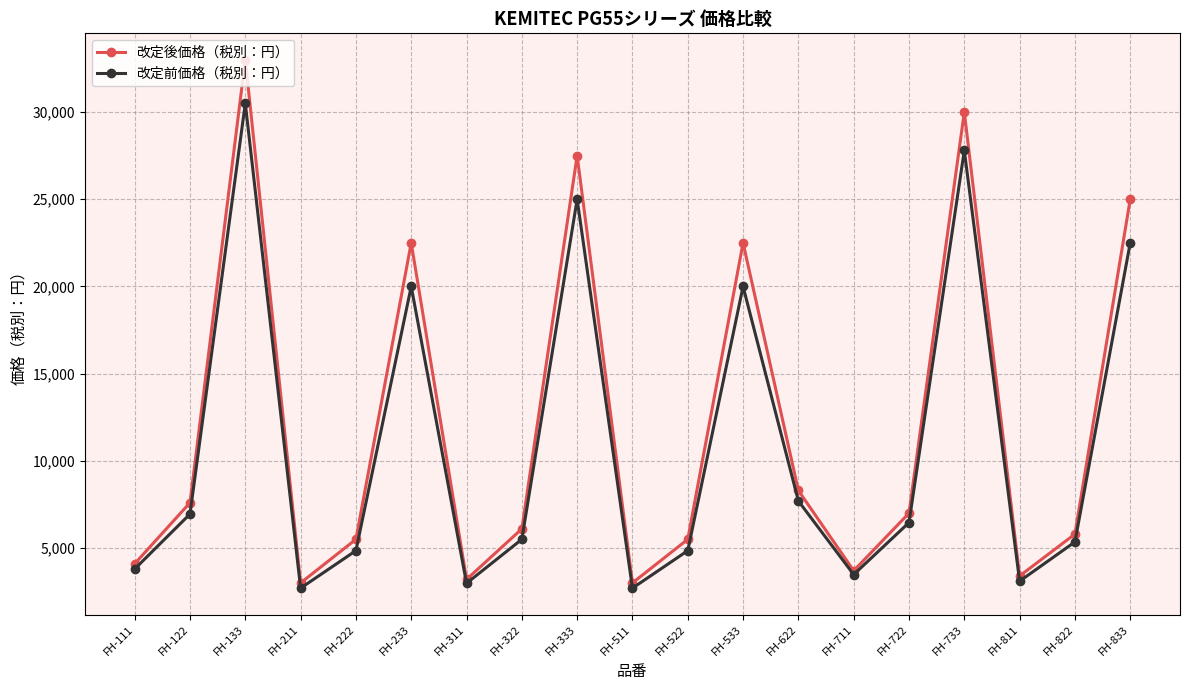

How many interior local peaks does the 改定前価格（税別：円） series have?

5